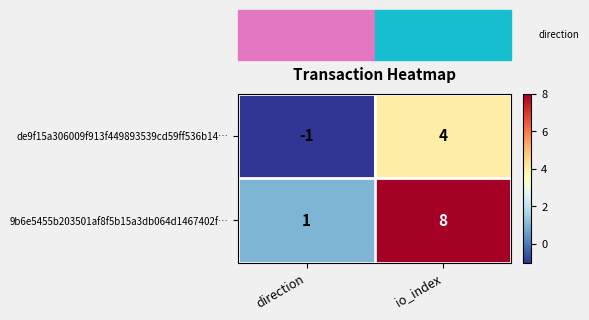

What is the difference between the 9b6e5455b203501af8f5b15a3db064d1467402f… values at direction and io_index?

7